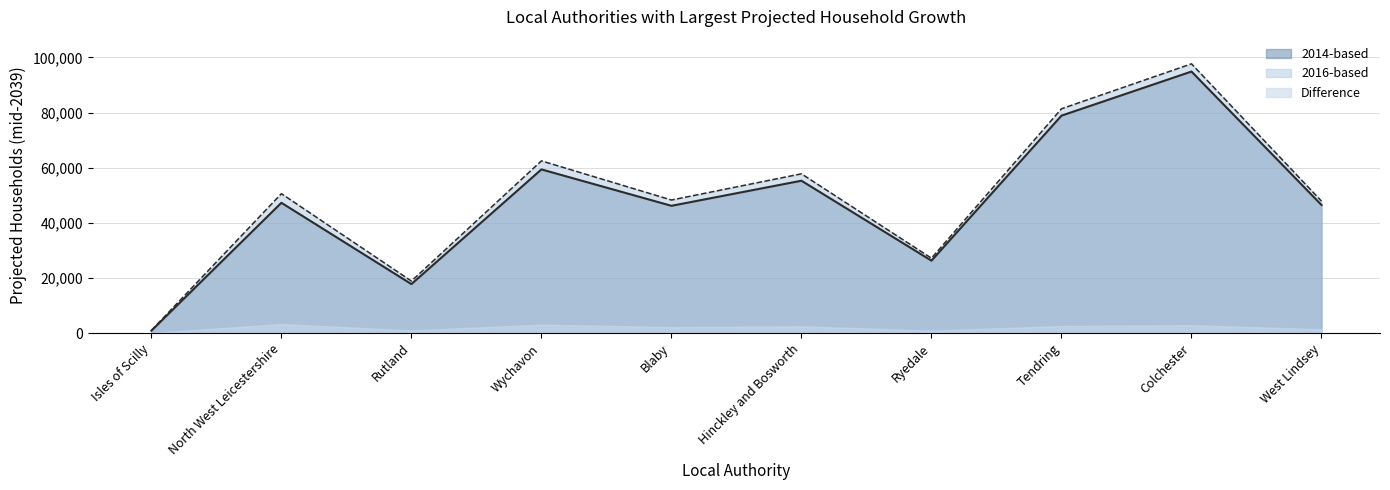

How many values in the 2014-based series exceed 47300?

4